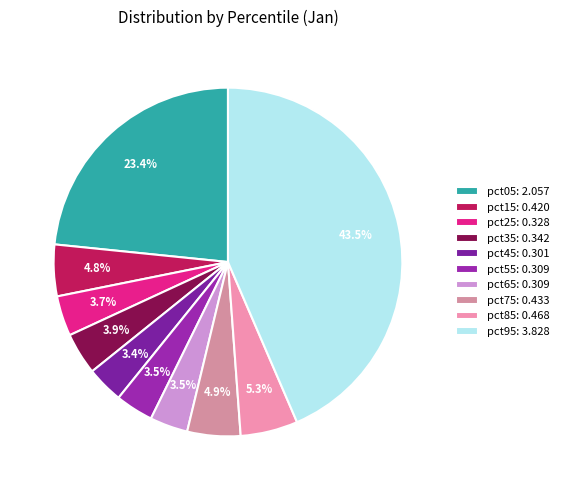

How many slices are in this pie chart?

10